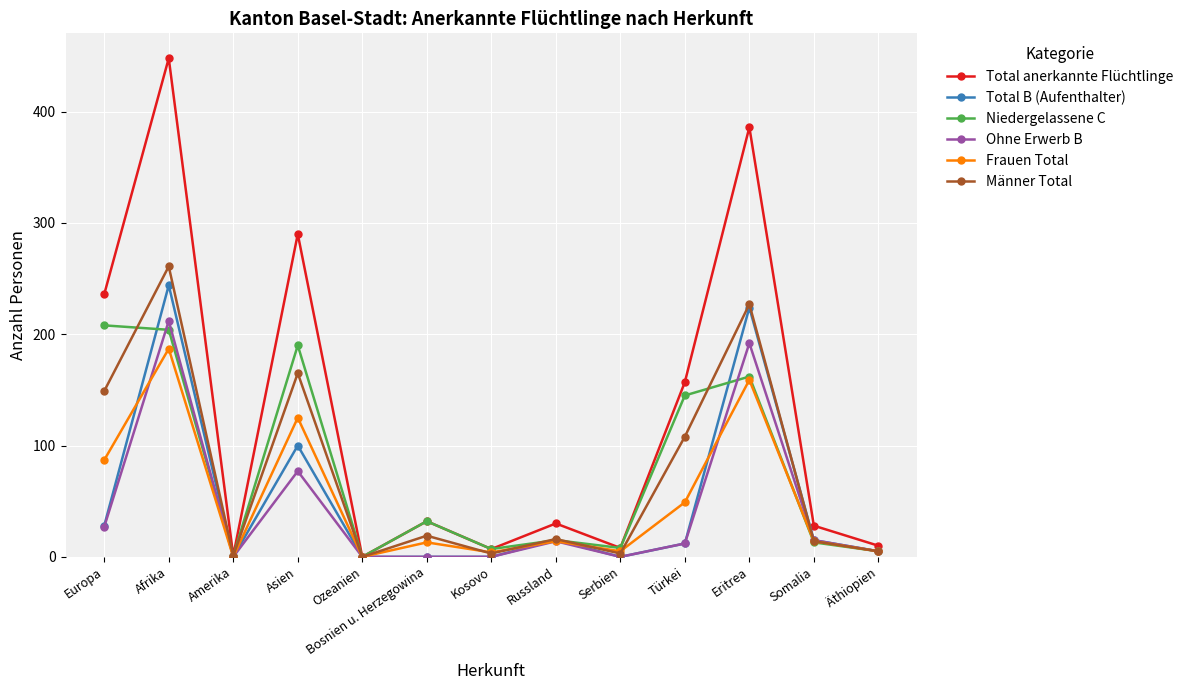

Which series has the widest spread of values?

Total anerkannte Flüchtlinge